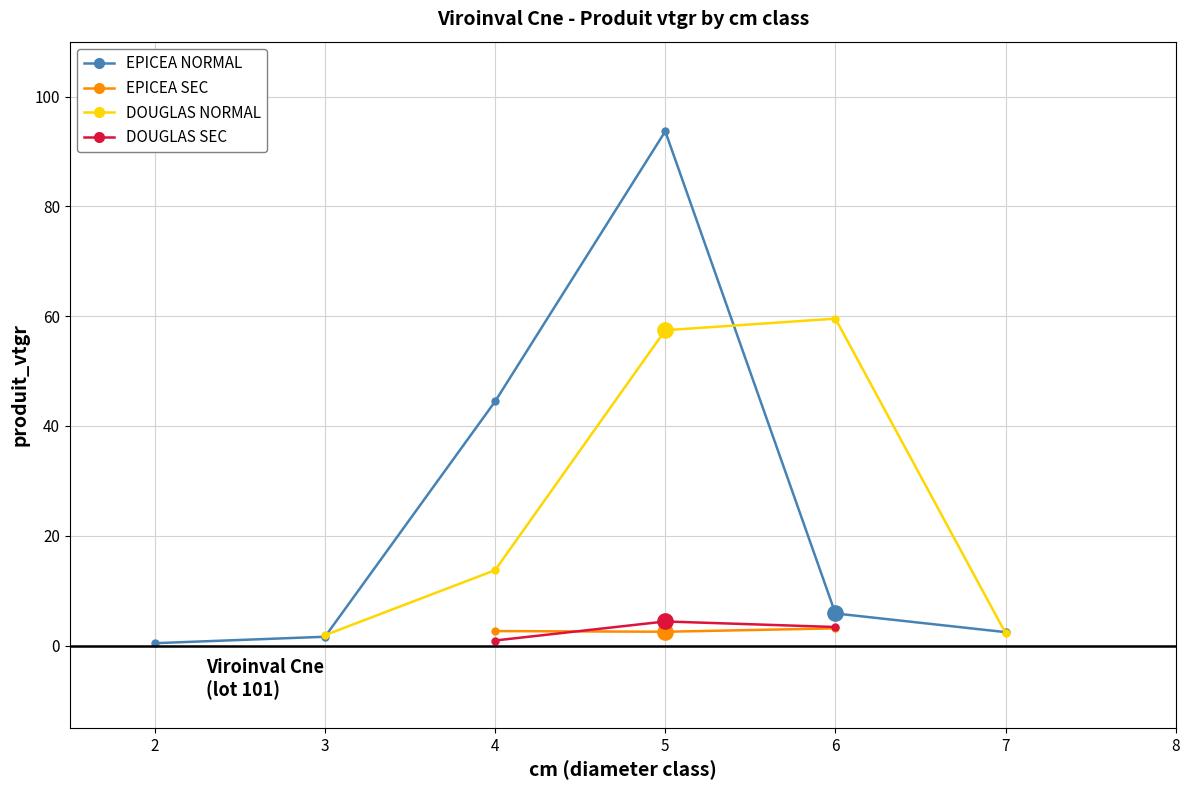

What is the value of the DOUGLAS SEC point at the 3rd from the left?

3.4